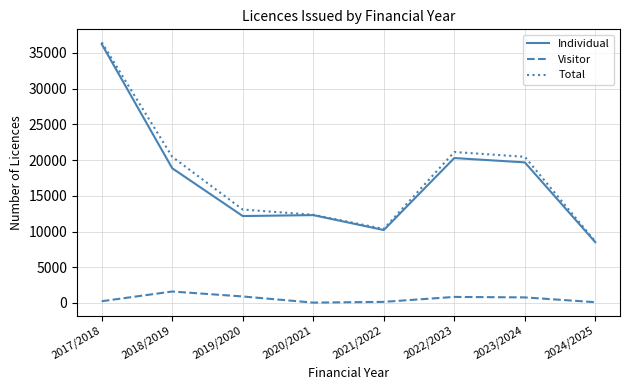

At 2018/2019, list the series in order from smallest to largest.

Visitor, Individual, Total